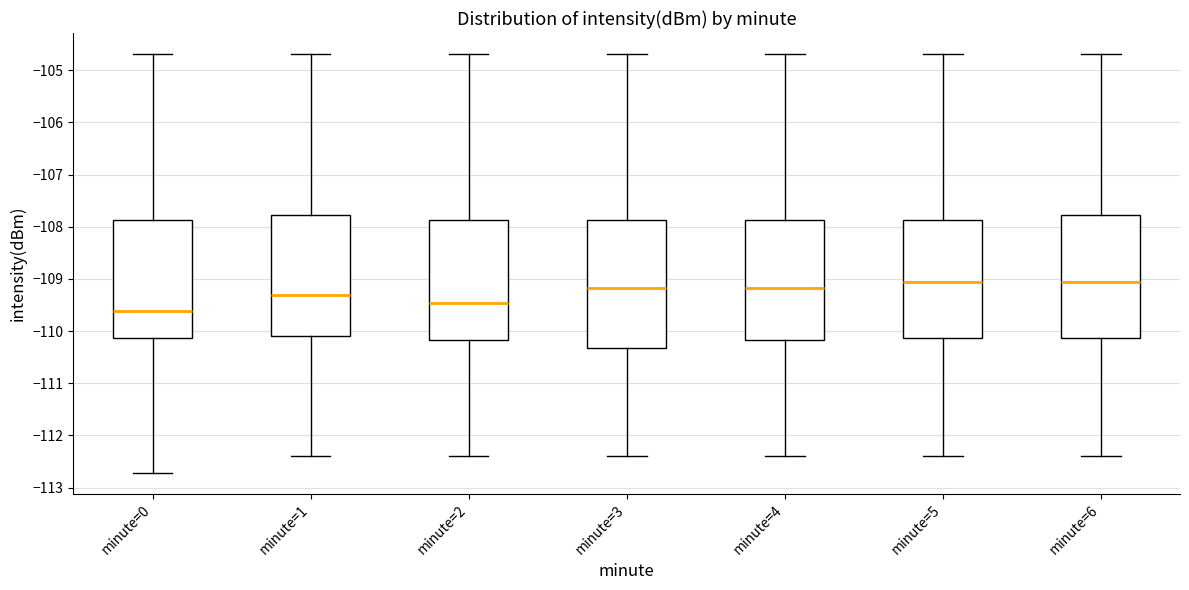

Reading left to right, transcribe this box plot: for each box, give where its median line is, the range the box spans, and where its two whiskers end, as read against the y-axis. The values are not printed on the chart, so give them approximately, as read against the axis.

minute=0: median -109.6, box -110.1 to -107.9, whiskers -112.7 to -104.7
minute=1: median -109.3, box -110.1 to -107.8, whiskers -112.4 to -104.7
minute=2: median -109.5, box -110.2 to -107.9, whiskers -112.4 to -104.7
minute=3: median -109.2, box -110.3 to -107.9, whiskers -112.4 to -104.7
minute=4: median -109.2, box -110.2 to -107.9, whiskers -112.4 to -104.7
minute=5: median -109.0, box -110.1 to -107.9, whiskers -112.4 to -104.7
minute=6: median -109.0, box -110.1 to -107.8, whiskers -112.4 to -104.7